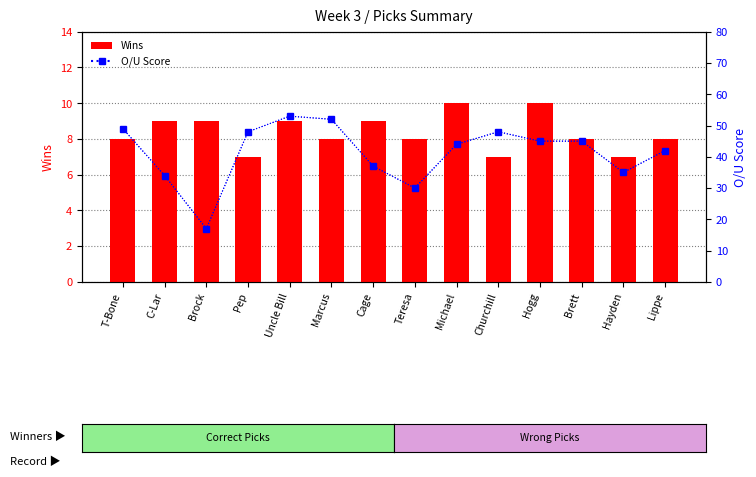

Which series has the largest total across all categories?

O/U Score